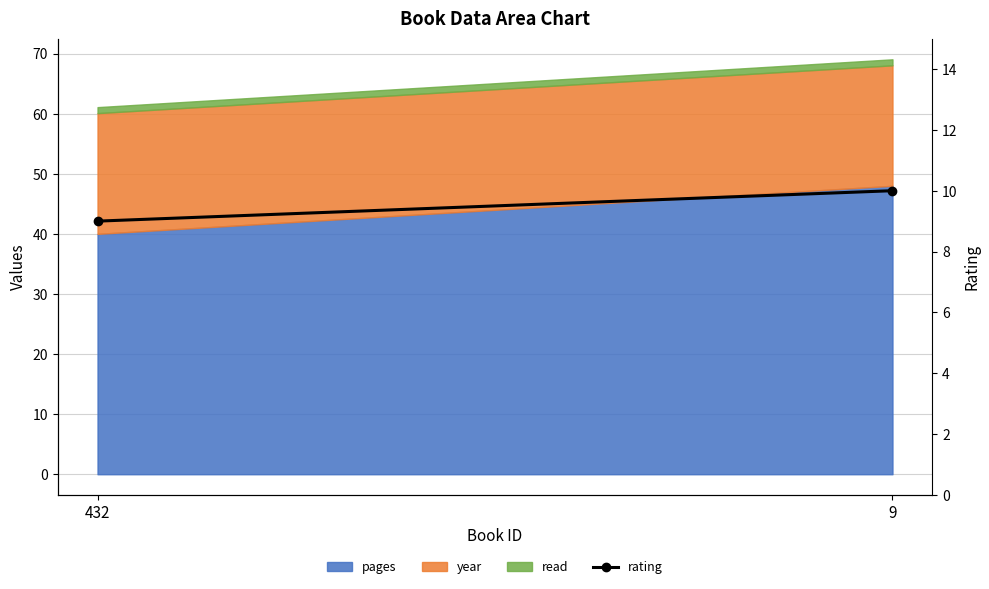

Rank the categories by value from highest to lowest.

9, 432